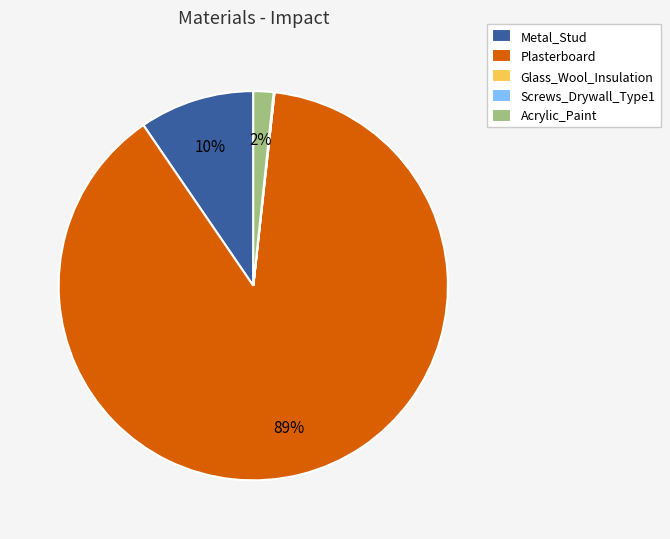

Which slice is the largest?

Plasterboard